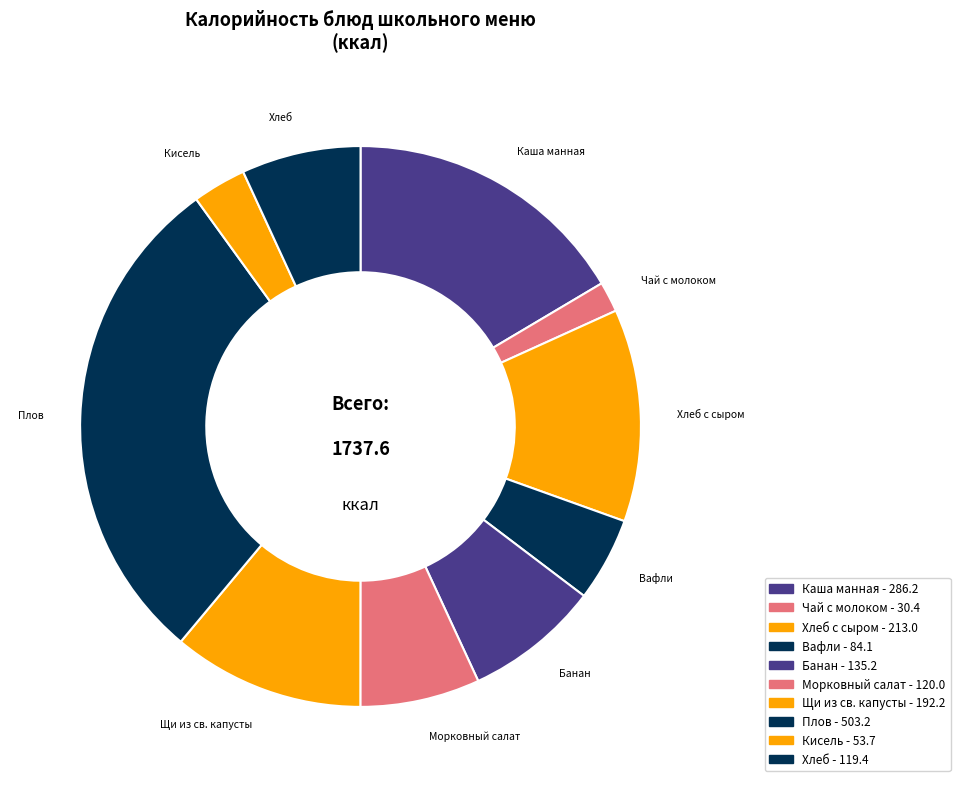

Is there any slice that represents more than half of the pie?

No